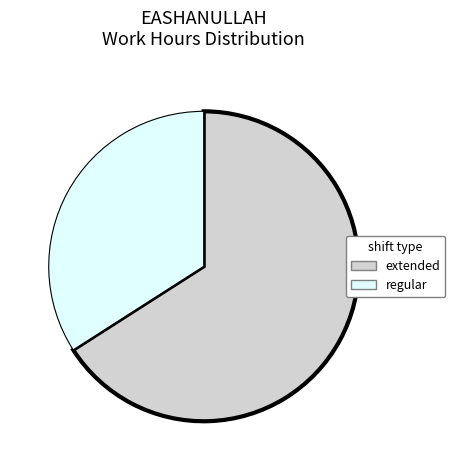

What is the largest slice in the pie chart?

extended